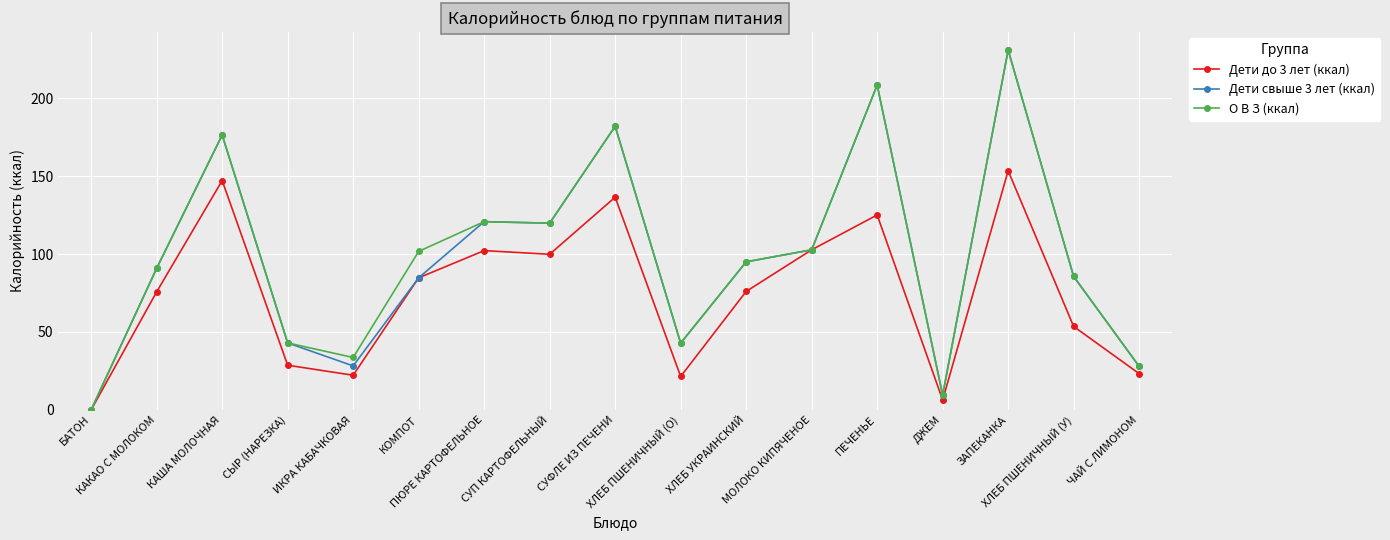

What is the sum of the Дети до 3 лет (ккал) values at СЫР (НАРЕЗКА) and ЗАПЕКАНКА?

182.1